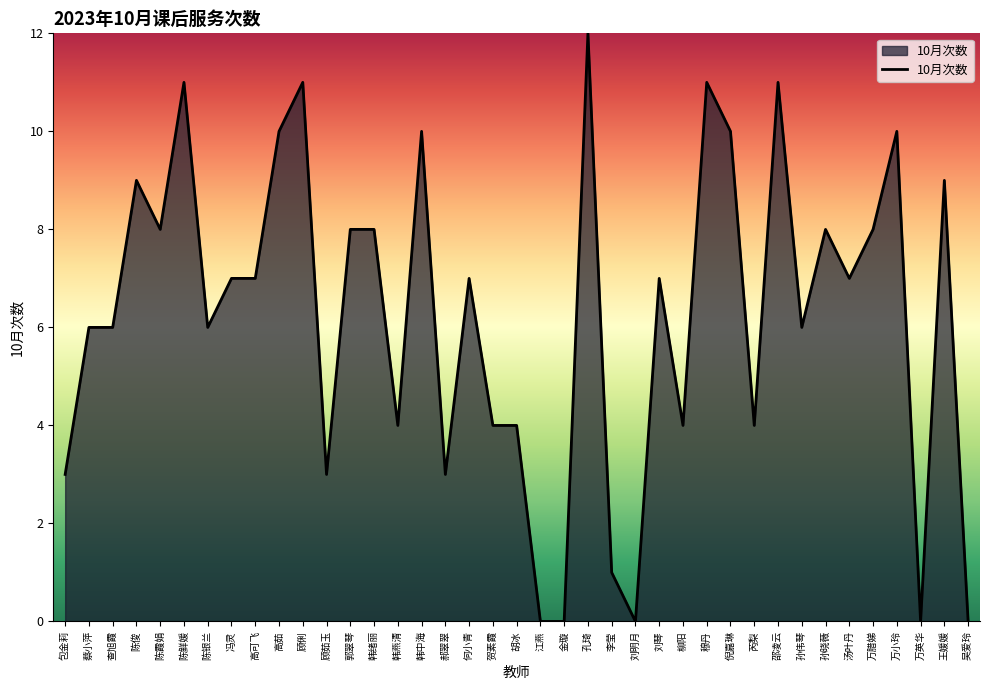

At which label does the data first exceed 7?

陈俊